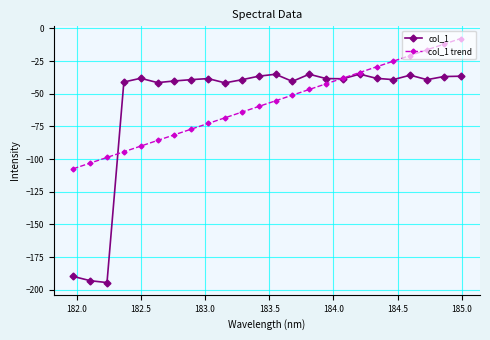

Which series has the largest range (max minus min)?

col_1